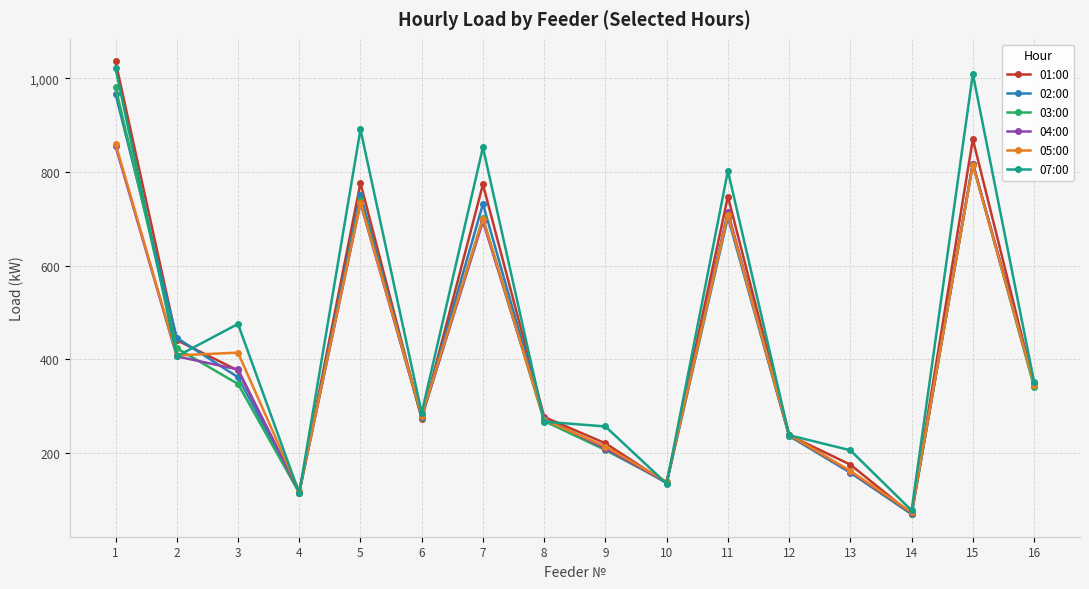

What is the difference between the maximum and minimum values in the 01:00 series?

966.7